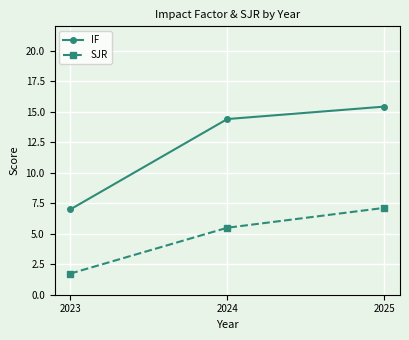

Which category has the lowest value across all series?

2023